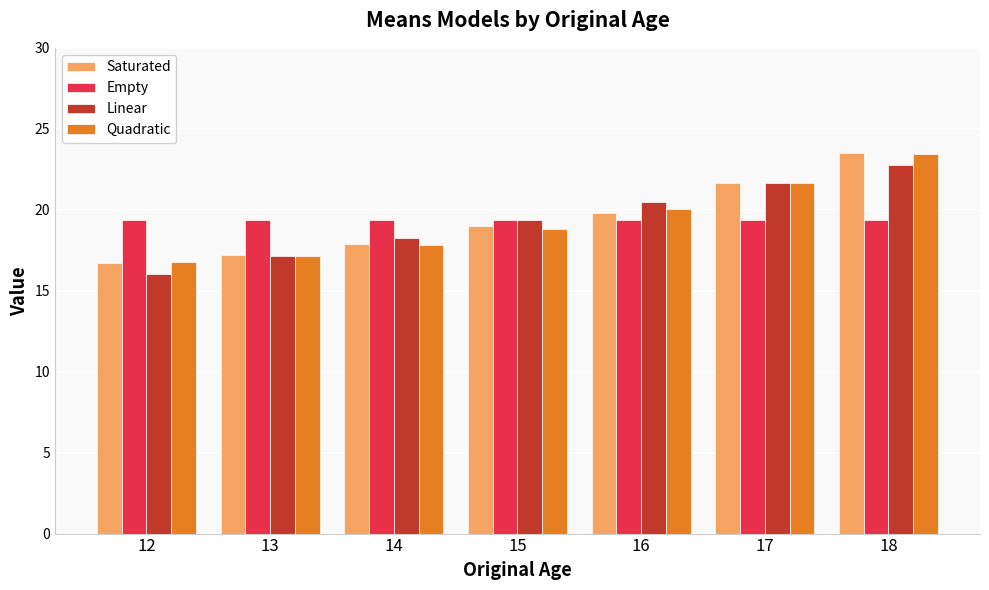

What is the sum of all Quadratic values?

135.7